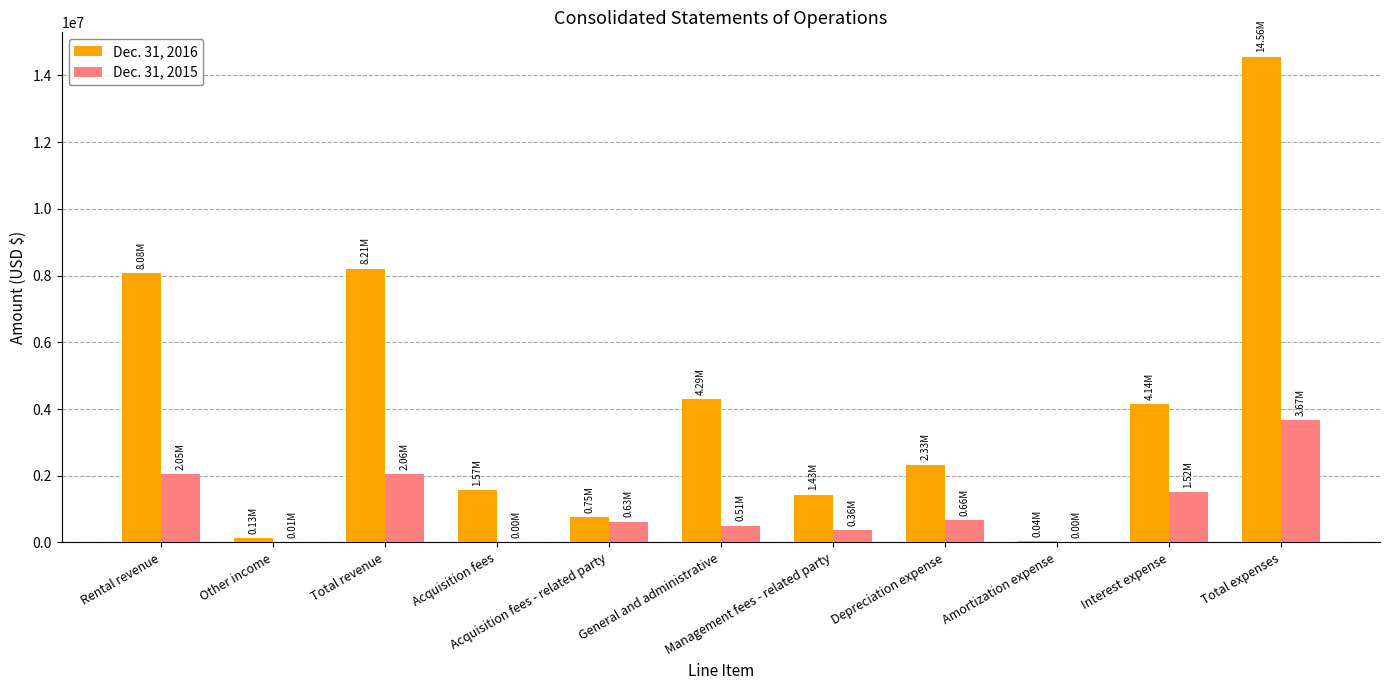

Is the value of Dec. 31, 2016 at Amortization expense greater than the value of Dec. 31, 2015 at Rental revenue?

No